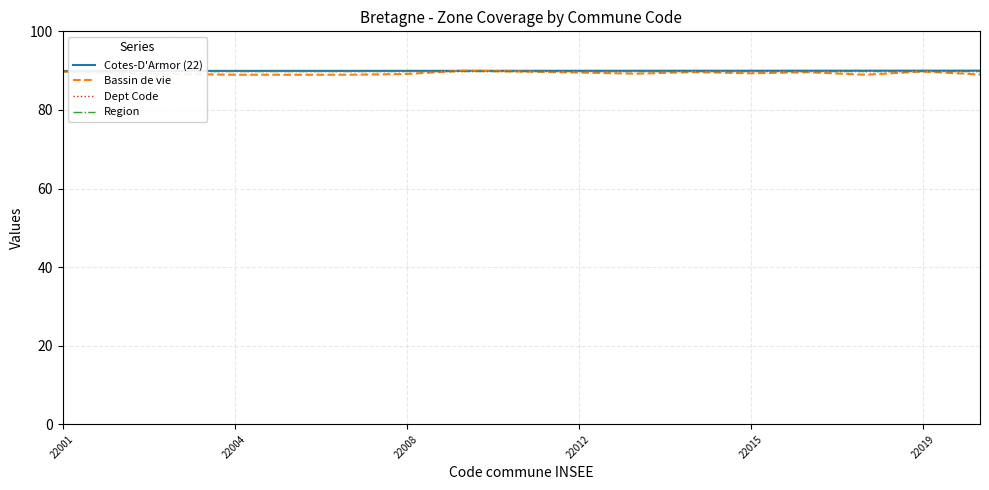

What is the difference between the second highest and minimum values in the Cotes-D'Armor (22) series?

0.1